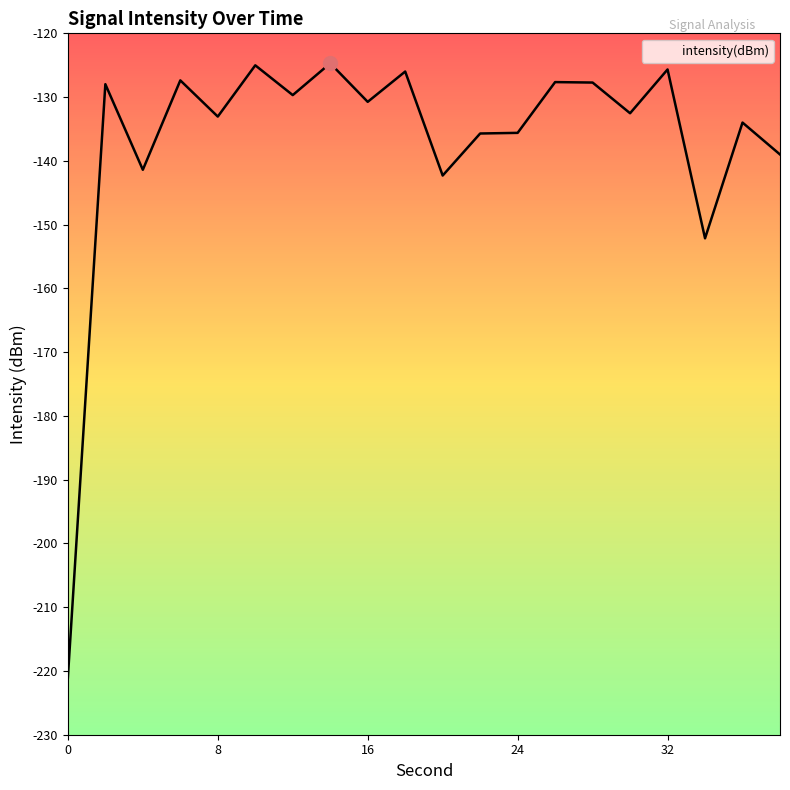

What is the greatest value displayed?

-124.7